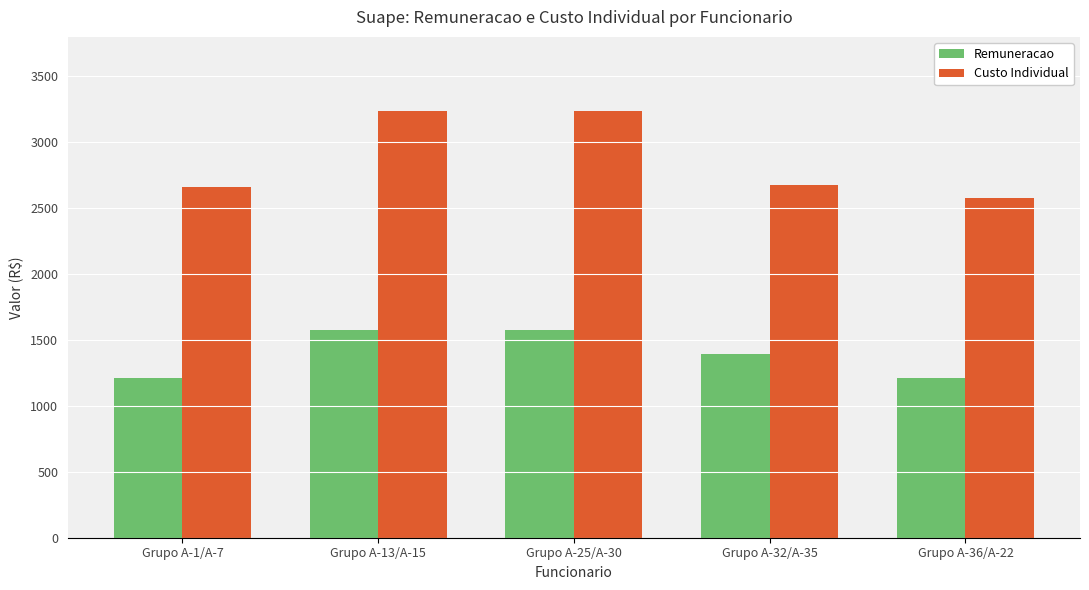

Is the value of Remuneracao at Grupo A-1/A-7 greater than the value of Custo Individual at Grupo A-32/A-35?

No